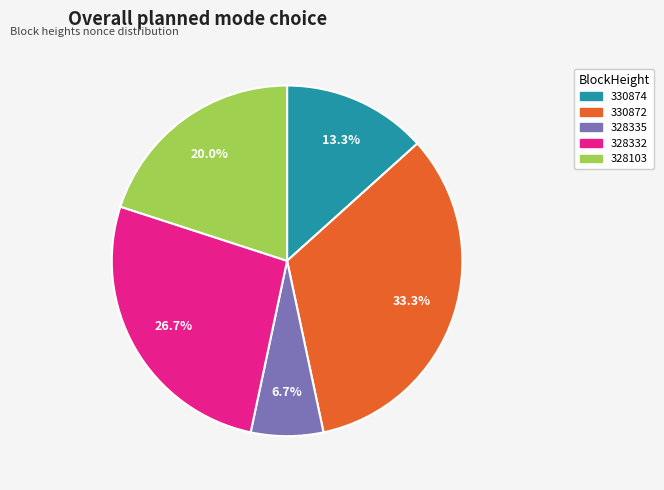

How many segments does this pie chart have?

5